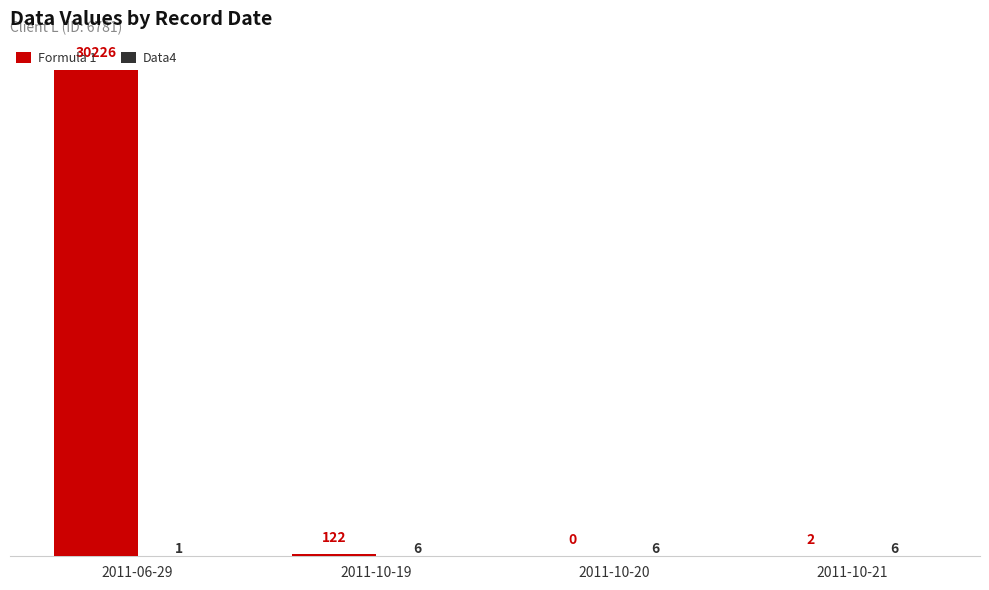

What is the maximum value for Formula 1?

30226